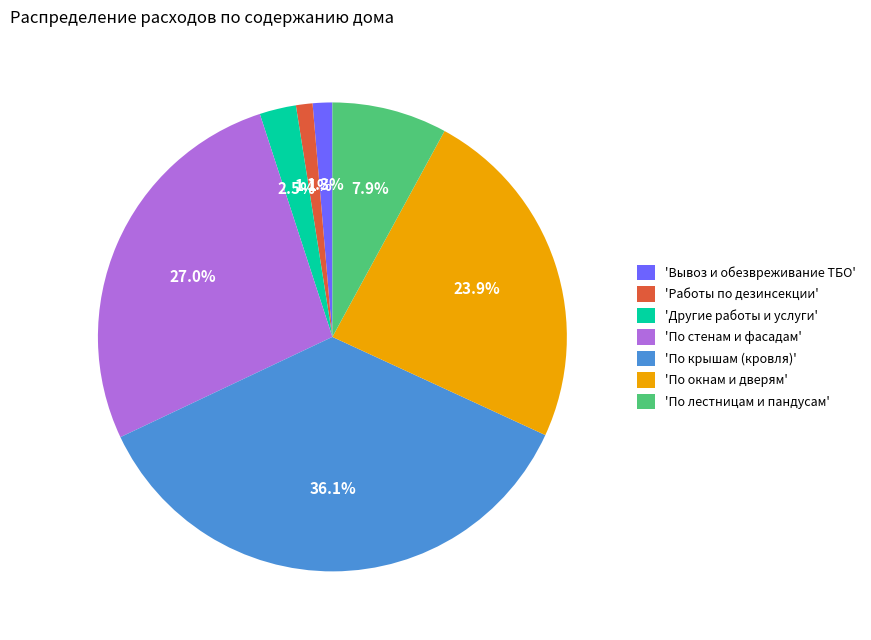

Is there a majority slice in this chart?

No